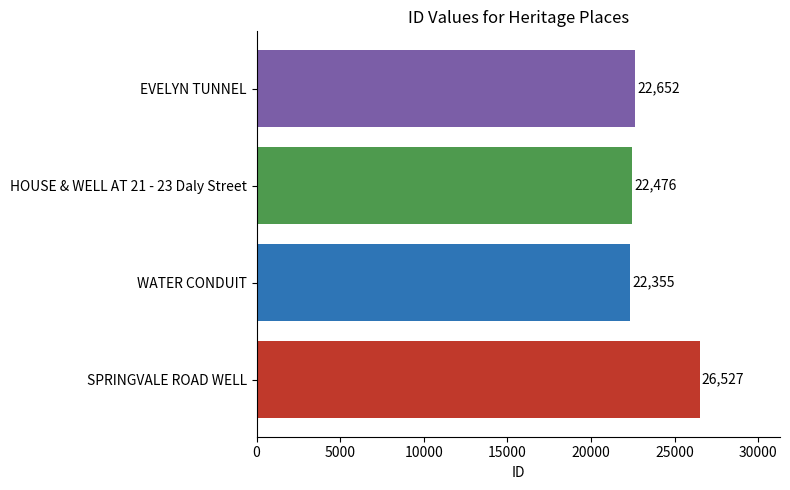

Which label corresponds to the smallest value in the chart?

WATER CONDUIT